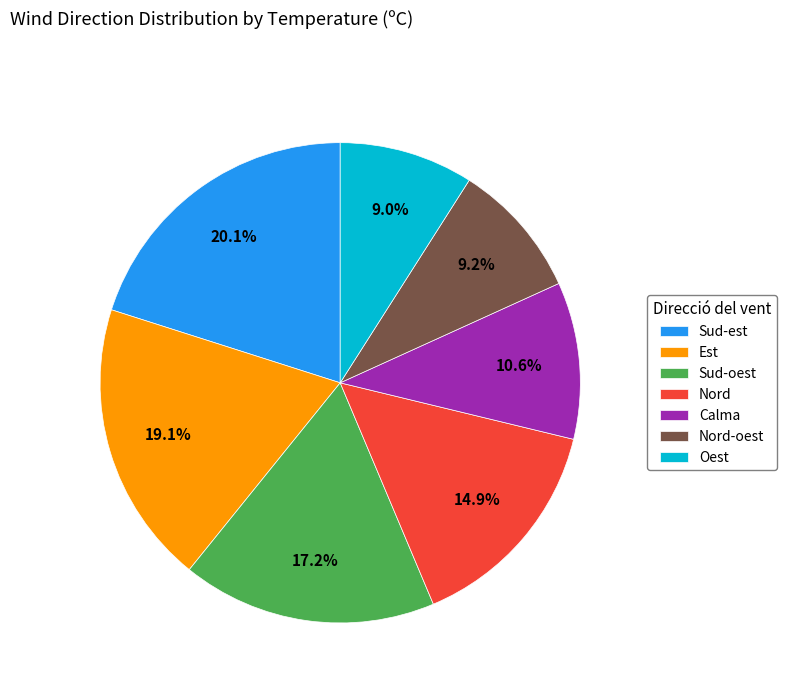

To the nearest percent, what is the difference between the largest and smallest slice percentages?

11%